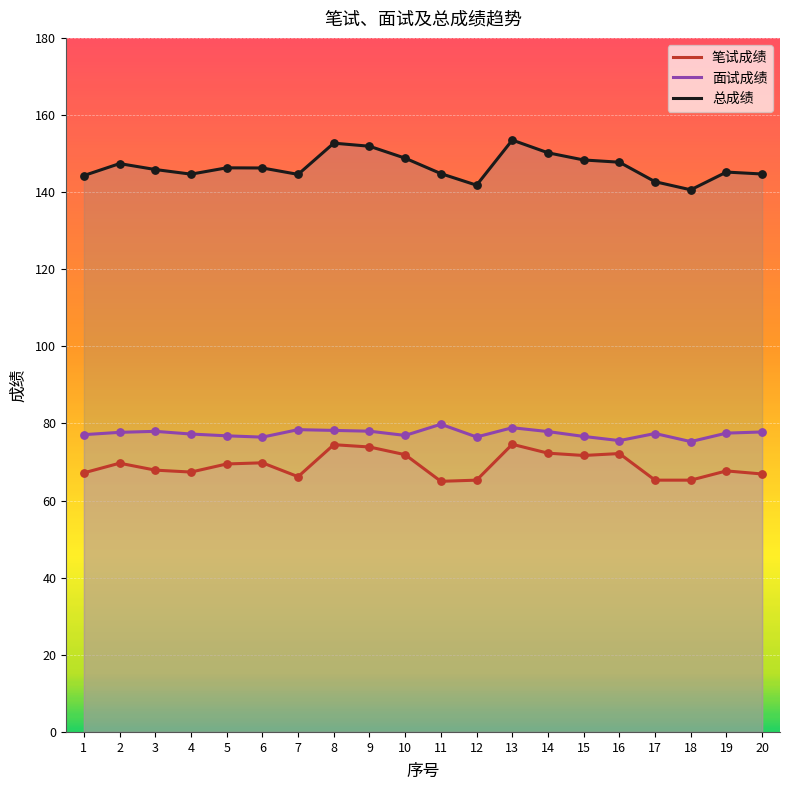

Which series has the largest Y range (max minus min)?

总成绩